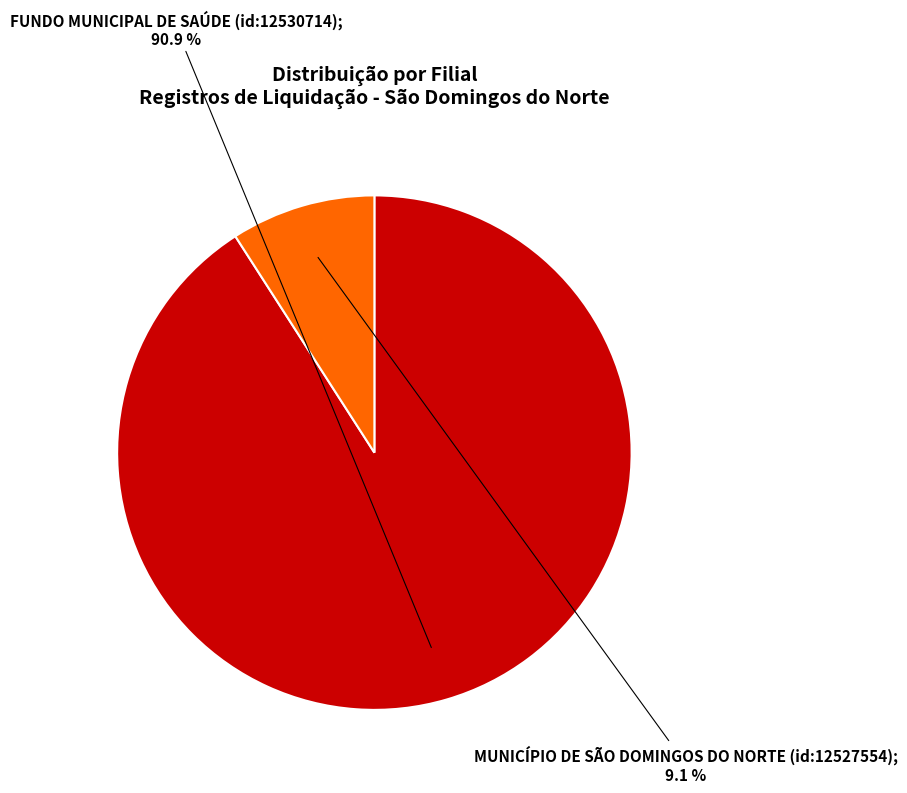

Does any single category account for the majority?

Yes